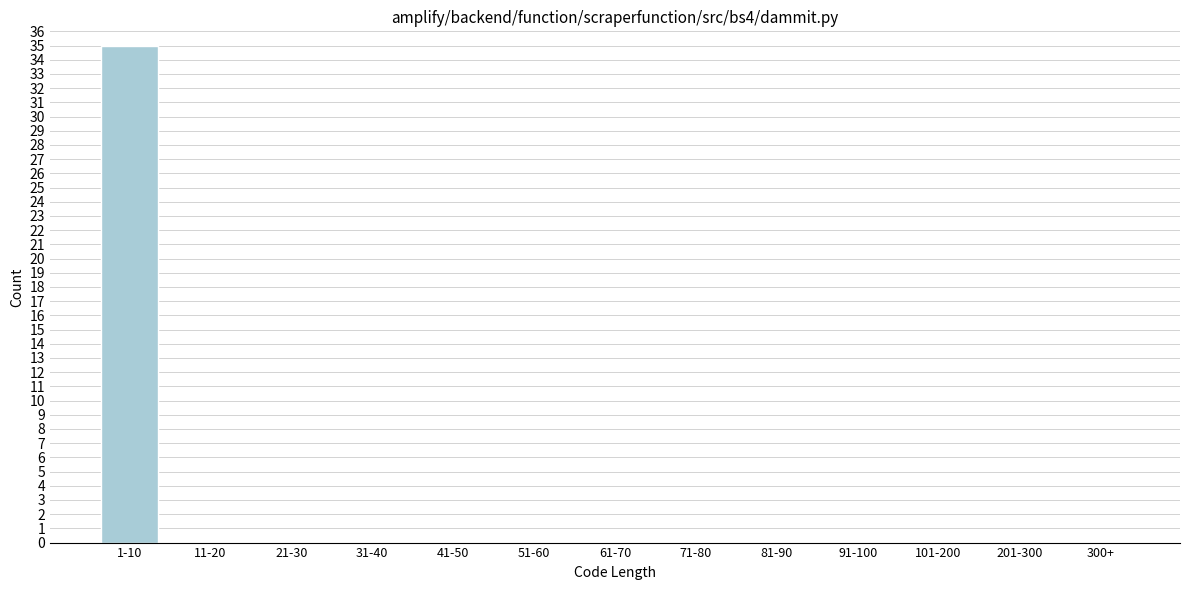

Reading right to left, what are all the values shown in this chart?

300+=0	201-300=0	101-200=0	91-100=0	81-90=0	71-80=0	61-70=0	51-60=0	41-50=0	31-40=0	21-30=0	11-20=0	1-10=35